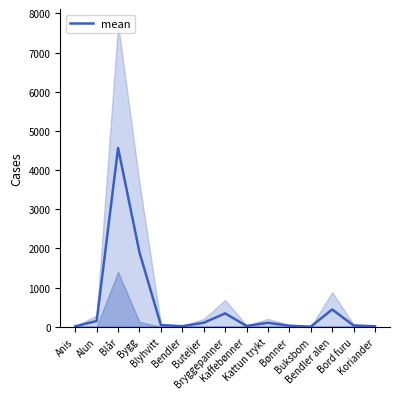

True or false: the data shows 0.0 at Buksbom.

True